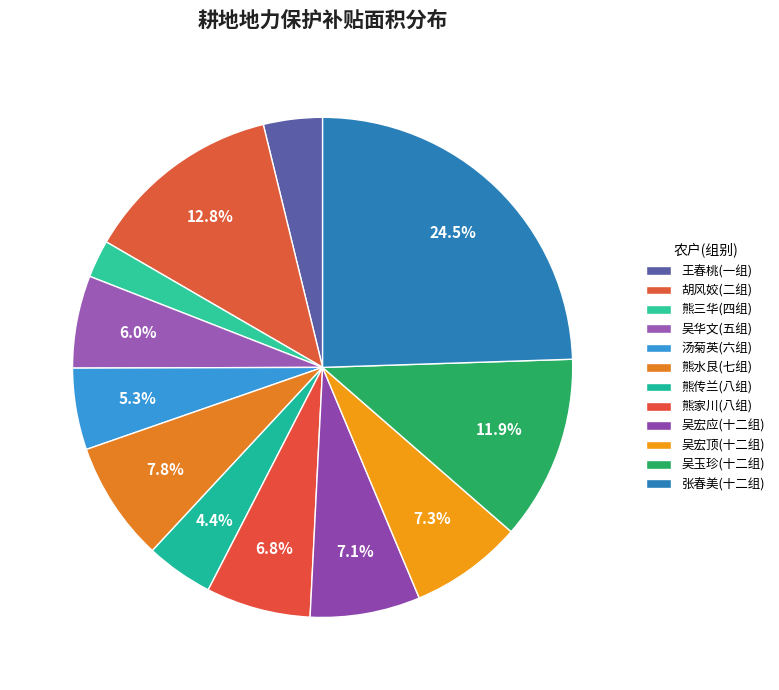

What portion of the pie excludes 熊三华(四组)?

97.6%